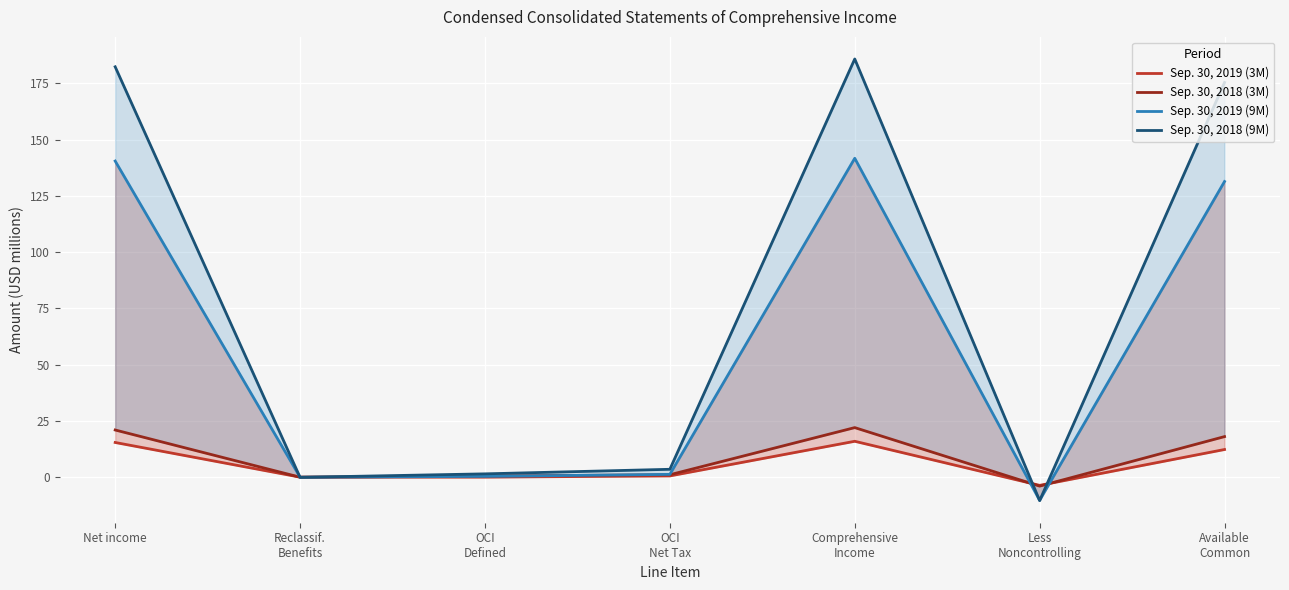

At which category does Sep. 30, 2019 (9M) reach its first local valley?

Reclassif.
Benefits